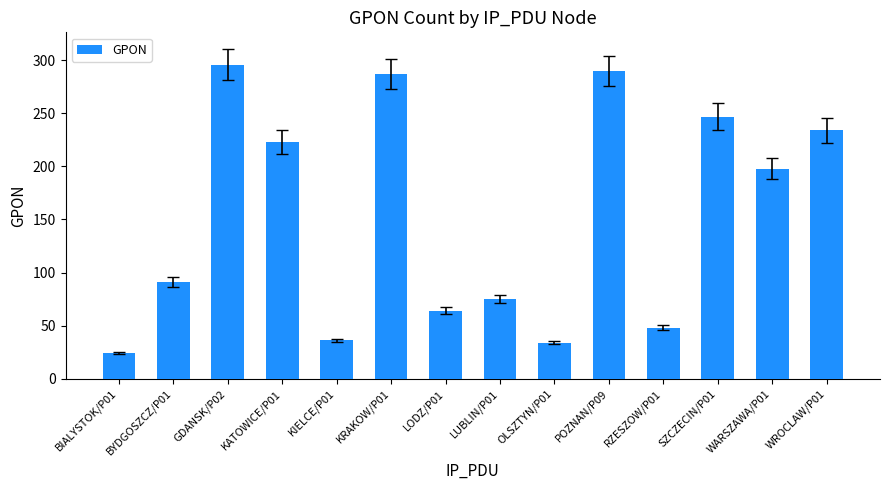

The chart shows a value of 36 at KIELCE/P01. True or false?

True